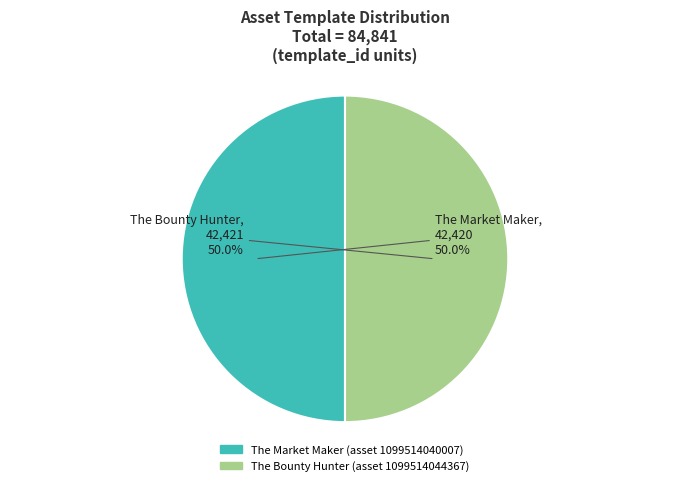

What is the total percentage of The Bounty Hunter and The Market Maker?

100.0%